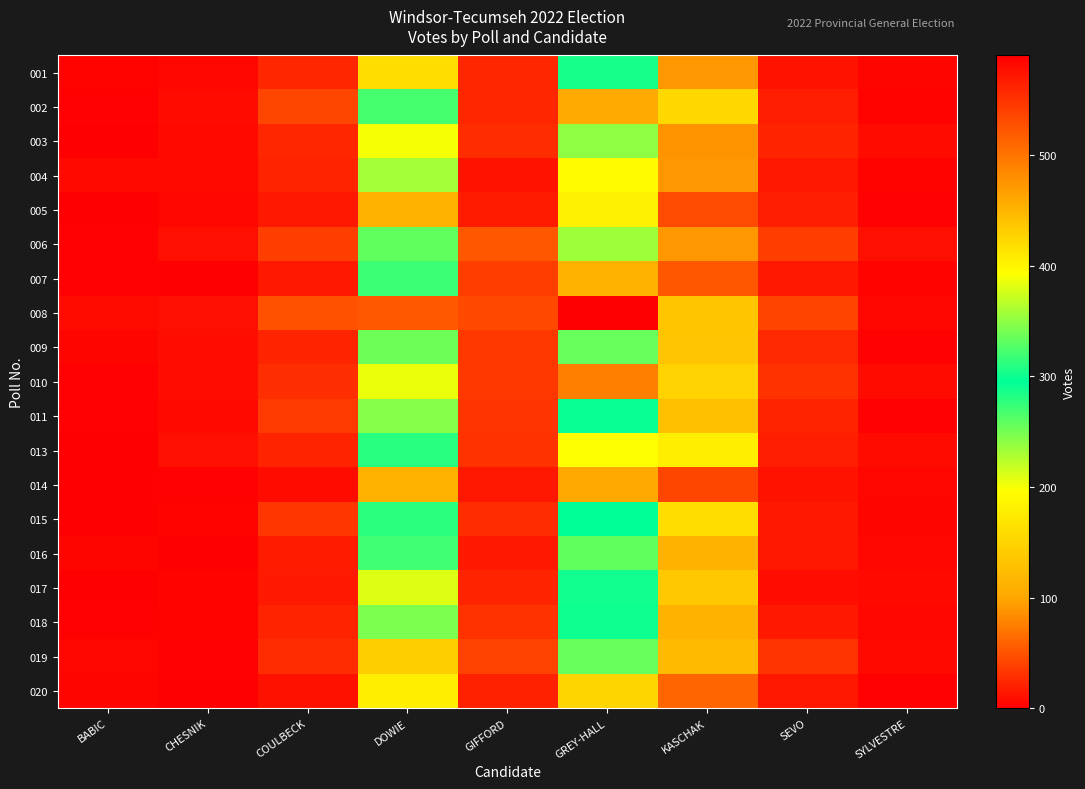

Reading left to right, what are all the values shown in this chart?

001: BABIC=3	CHESNIK=5	COULBECK=24	DOWIE=160	GIFFORD=24	GREY-HALL=286	KASCHAK=91	SEVO=12	SYLVESTRE=4
002: BABIC=2	CHESNIK=7	COULBECK=42	DOWIE=322	GIFFORD=24	GREY-HALL=458	KASCHAK=155	SEVO=19	SYLVESTRE=3
003: BABIC=1	CHESNIK=6	COULBECK=24	DOWIE=200	GIFFORD=27	GREY-HALL=240	KASCHAK=88	SEVO=23	SYLVESTRE=8
004: BABIC=6	CHESNIK=6	COULBECK=21	DOWIE=232	GIFFORD=12	GREY-HALL=194	KASCHAK=91	SEVO=14	SYLVESTRE=3
005: BABIC=1	CHESNIK=5	COULBECK=16	DOWIE=114	GIFFORD=17	GREY-HALL=183	KASCHAK=45	SEVO=19	SYLVESTRE=2
006: BABIC=2	CHESNIK=10	COULBECK=37	DOWIE=333	GIFFORD=52	GREY-HALL=356	KASCHAK=90	SEVO=37	SYLVESTRE=10
007: BABIC=2	CHESNIK=1	COULBECK=15	DOWIE=273	GIFFORD=38	GREY-HALL=111	KASCHAK=53	SEVO=16	SYLVESTRE=3
008: BABIC=7	CHESNIK=10	COULBECK=49	DOWIE=522	GIFFORD=43	GREY-HALL=590	KASCHAK=134	SEVO=41	SYLVESTRE=5
009: BABIC=4	CHESNIK=9	COULBECK=23	DOWIE=337	GIFFORD=34	GREY-HALL=335	KASCHAK=133	SEVO=25	SYLVESTRE=2
010: BABIC=2	CHESNIK=9	COULBECK=28	DOWIE=385	GIFFORD=34	GREY-HALL=490	KASCHAK=148	SEVO=30	SYLVESTRE=8
011: BABIC=2	CHESNIK=6	COULBECK=35	DOWIE=346	GIFFORD=32	GREY-HALL=298	KASCHAK=128	SEVO=23	SYLVESTRE=2
013: BABIC=1	CHESNIK=10	COULBECK=21	DOWIE=311	GIFFORD=30	GREY-HALL=198	KASCHAK=179	SEVO=19	SYLVESTRE=7
014: BABIC=1	CHESNIK=2	COULBECK=7	DOWIE=111	GIFFORD=14	GREY-HALL=102	KASCHAK=42	SEVO=12	SYLVESTRE=5
015: BABIC=0	CHESNIK=3	COULBECK=33	DOWIE=312	GIFFORD=27	GREY-HALL=296	KASCHAK=160	SEVO=15	SYLVESTRE=4
016: BABIC=4	CHESNIK=1	COULBECK=17	DOWIE=320	GIFFORD=16	GREY-HALL=257	KASCHAK=114	SEVO=14	SYLVESTRE=5
017: BABIC=0	CHESNIK=3	COULBECK=16	DOWIE=380	GIFFORD=22	GREY-HALL=289	KASCHAK=137	SEVO=9	SYLVESTRE=6
018: BABIC=2	CHESNIK=3	COULBECK=21	DOWIE=343	GIFFORD=31	GREY-HALL=290	KASCHAK=113	SEVO=16	SYLVESTRE=5
019: BABIC=5	CHESNIK=2	COULBECK=27	DOWIE=430	GIFFORD=40	GREY-HALL=255	KASCHAK=122	SEVO=32	SYLVESTRE=6
020: BABIC=4	CHESNIK=1	COULBECK=11	DOWIE=179	GIFFORD=20	GREY-HALL=152	KASCHAK=60	SEVO=14	SYLVESTRE=2